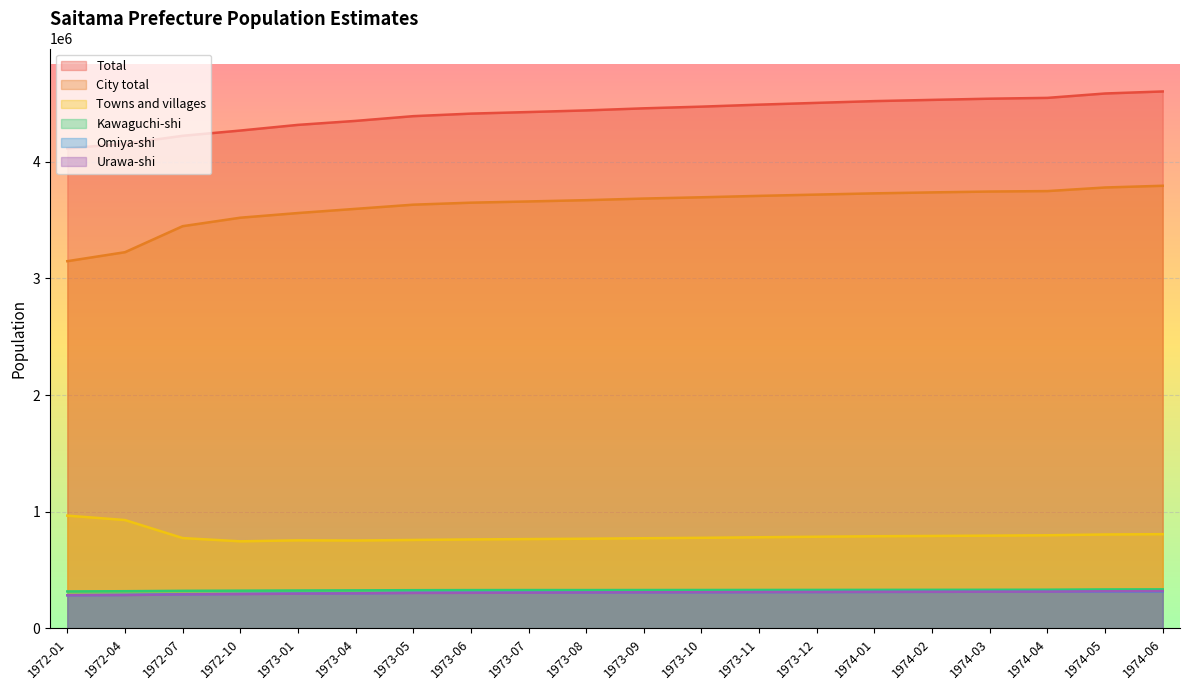

What is the sum of the Urawa-shi values at 1974-05 and 1973-04?

619359